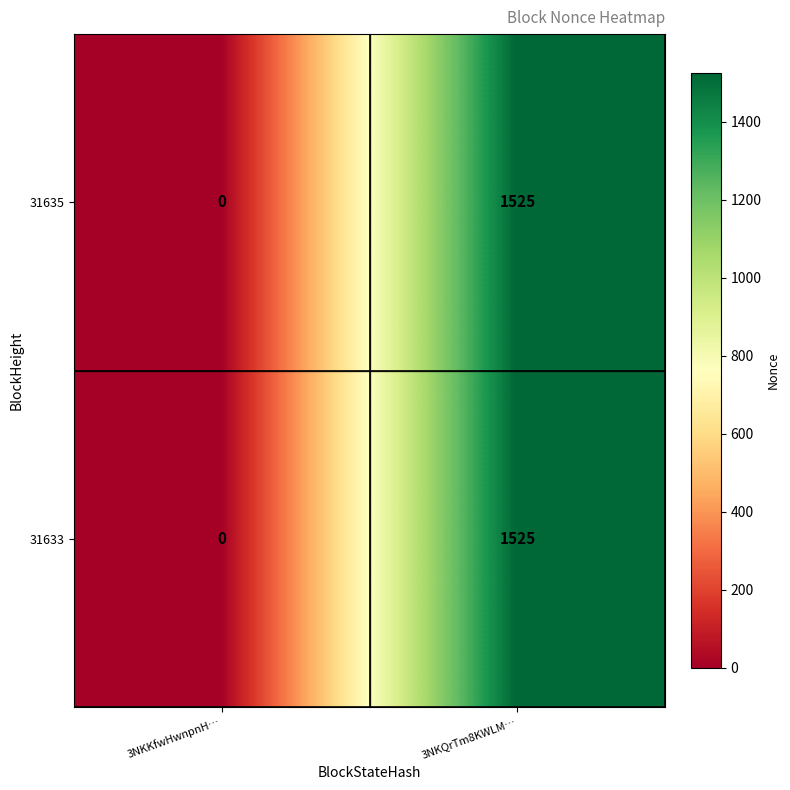

Count the number of categories in the chart.

2